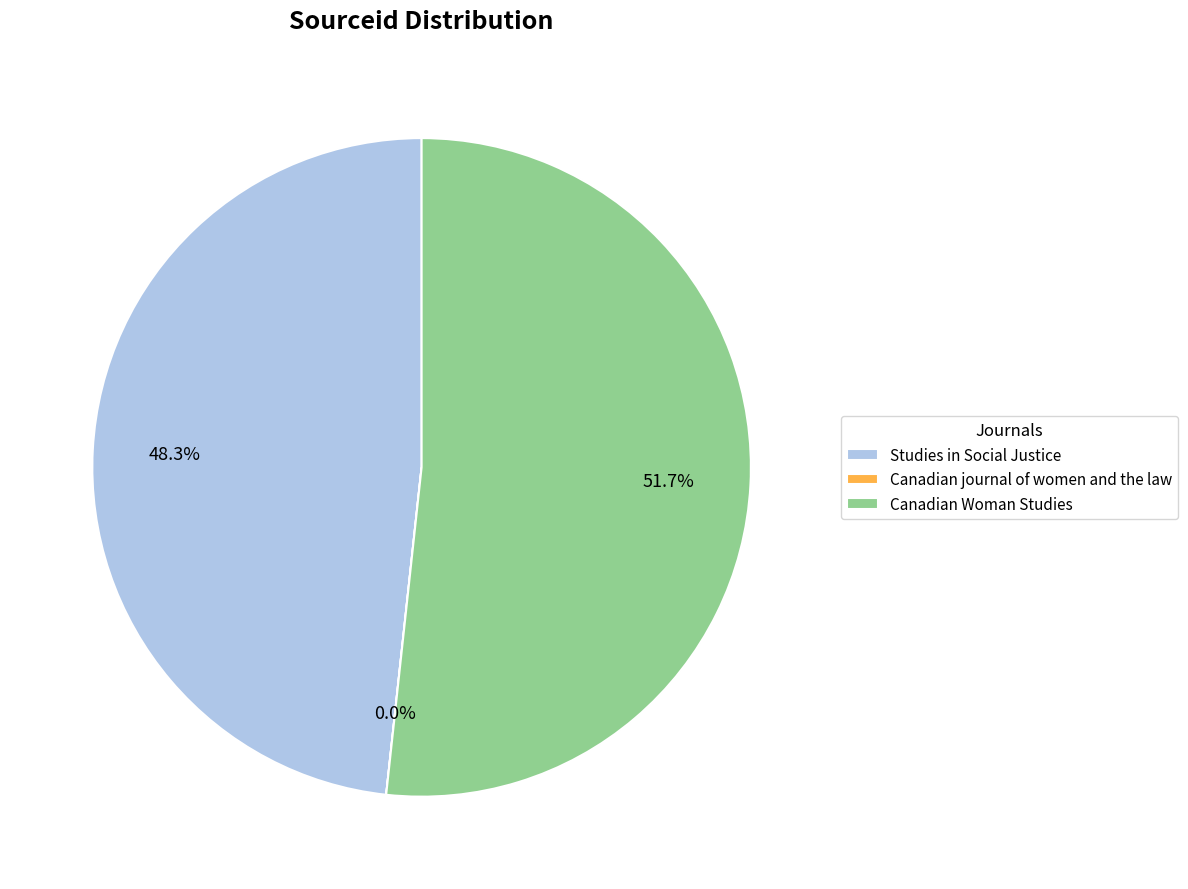

What is the ratio of the value at Canadian Woman Studies to the value at Studies in Social Justice?

1.1